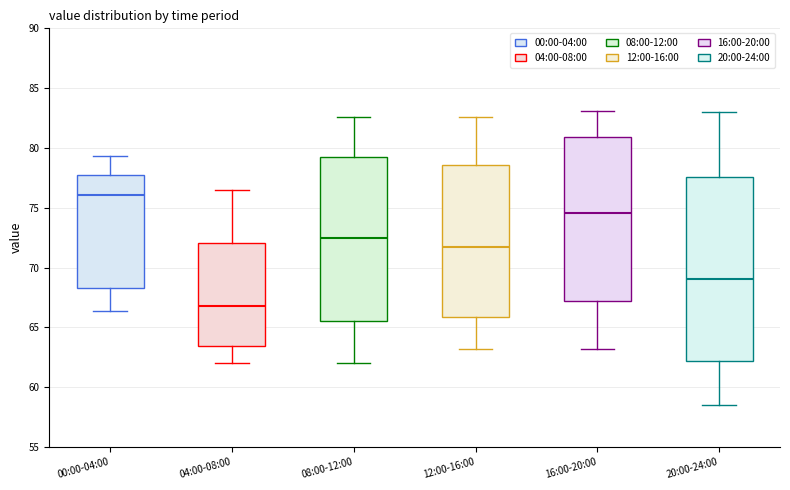

Comparing the boxes themselves (not the whiskers), which one is the tallest?

20:00-24:00